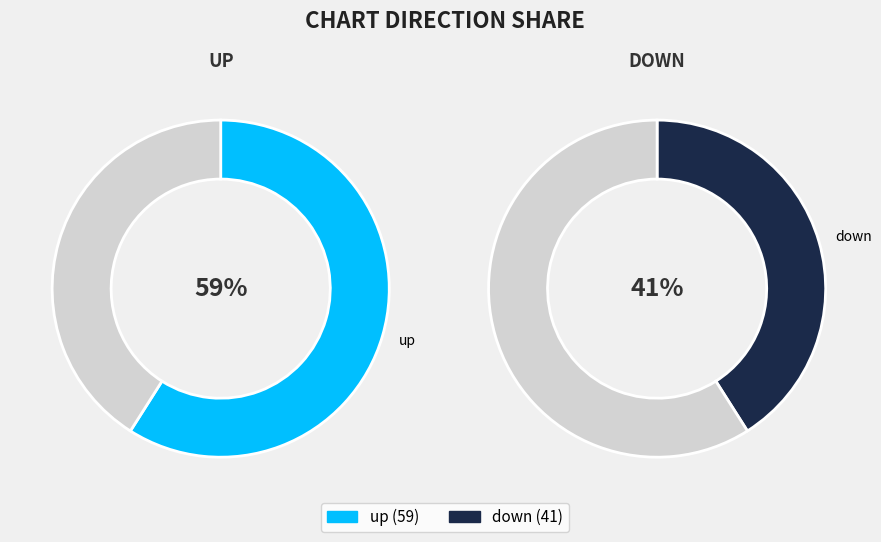

Which has a higher value, down or up?

up